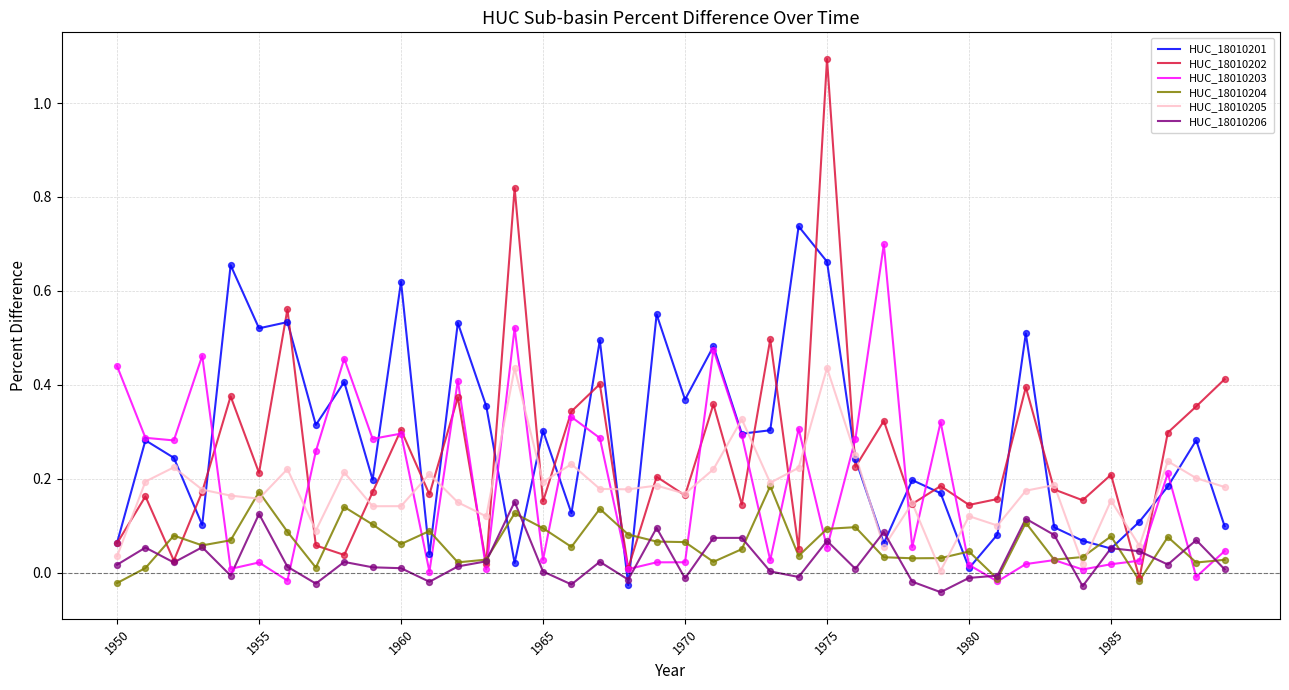

What are all the series names shown in the legend?

HUC_18010201, HUC_18010202, HUC_18010203, HUC_18010204, HUC_18010205, HUC_18010206